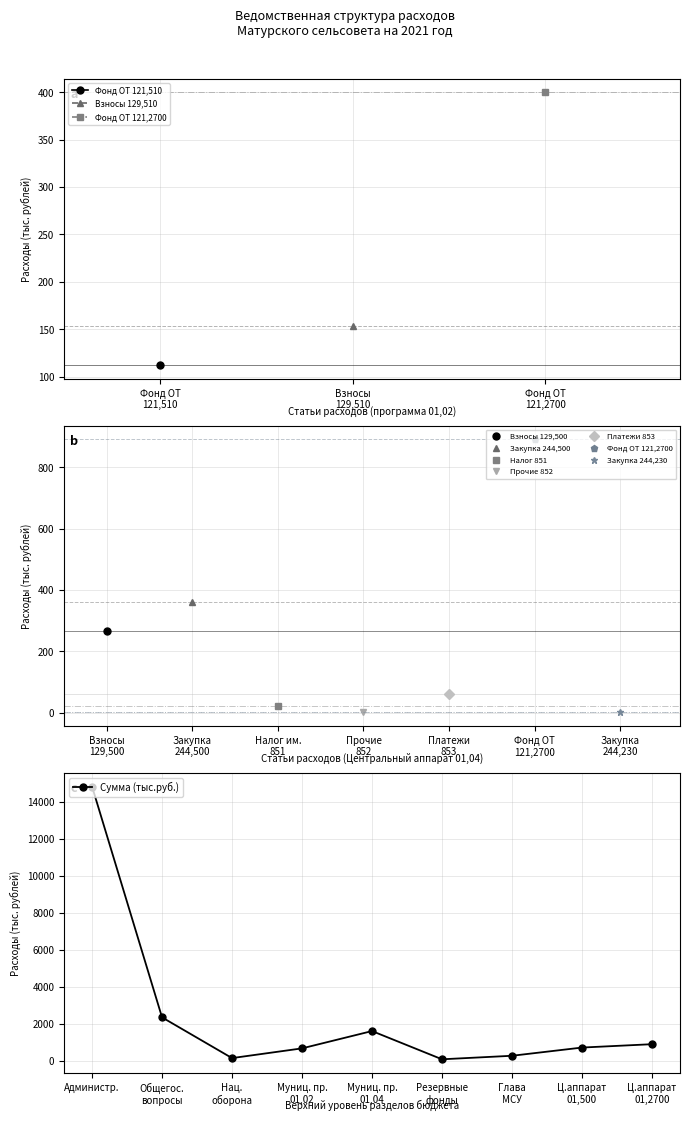

Is it true that the value at Администр. is 24713.8?

False